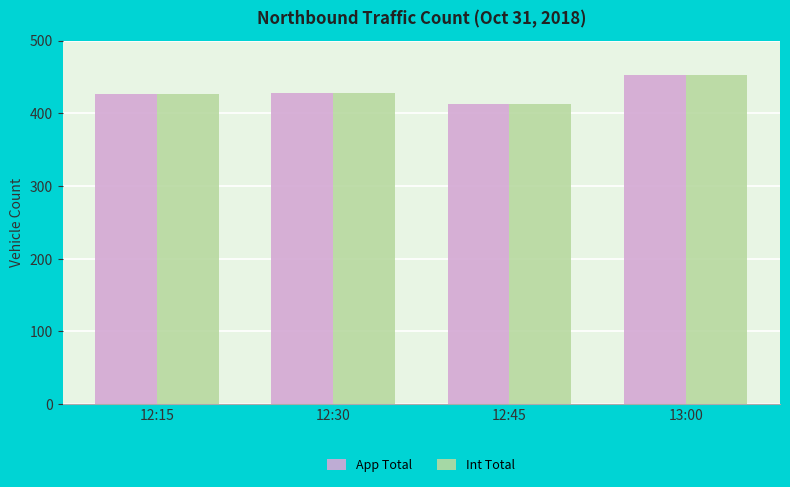

What position from the right is 12:15?

4